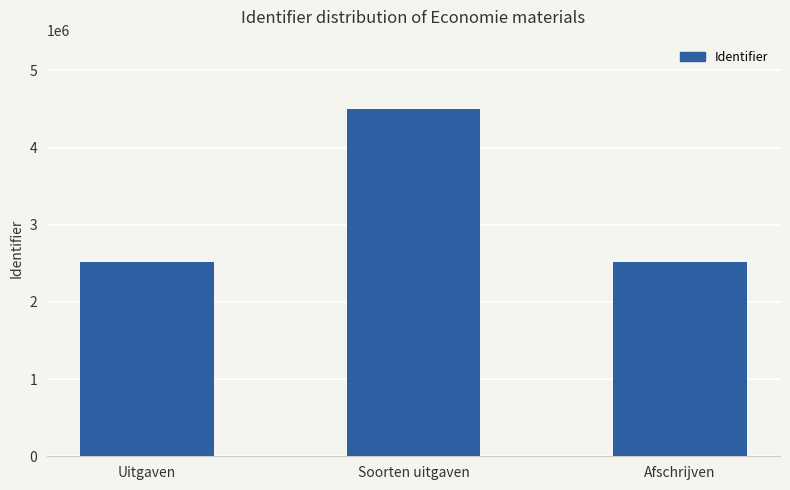

What is the label of the 3rd bar from the right?

Uitgaven